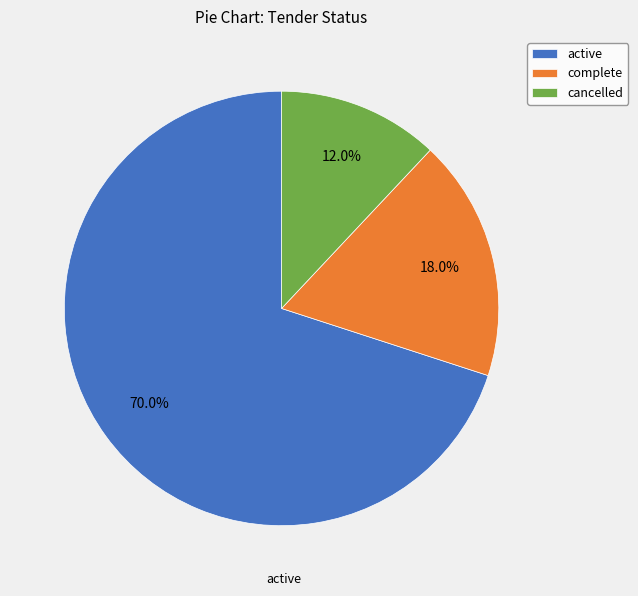

Approximately how many times larger is the value at complete compared to active?

0.3